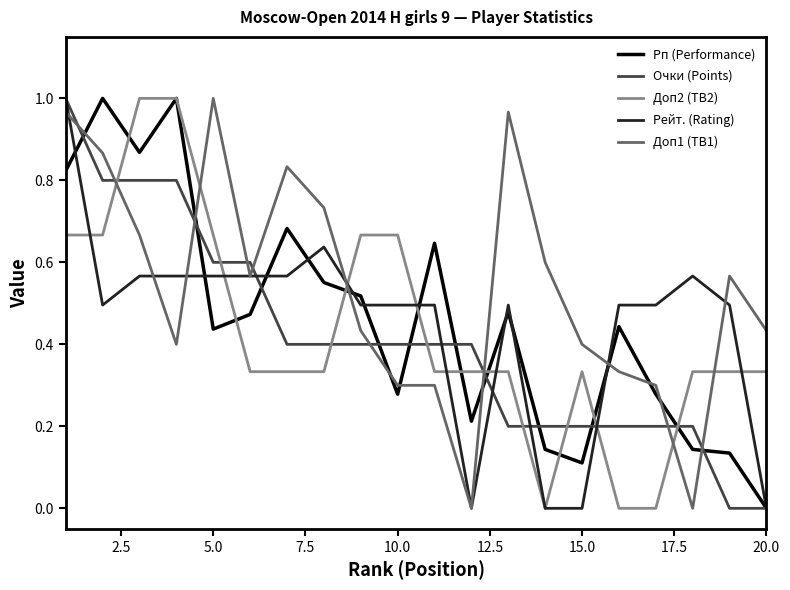

After their last crossing, which series has the higher values: Рп (Performance) or Доп1 (TB1)?

Доп1 (TB1)